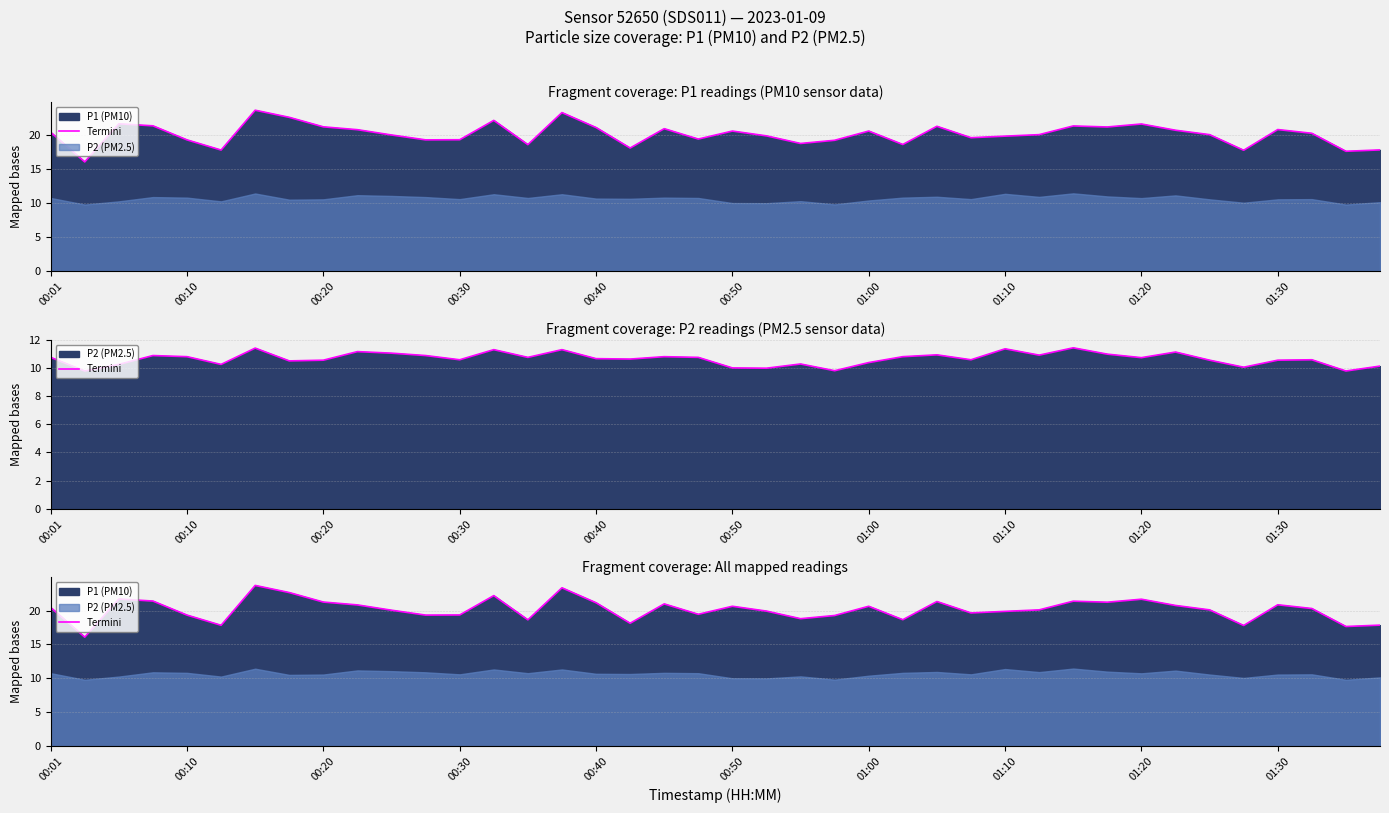

True or false: the data shows 19.9 at 21.

True